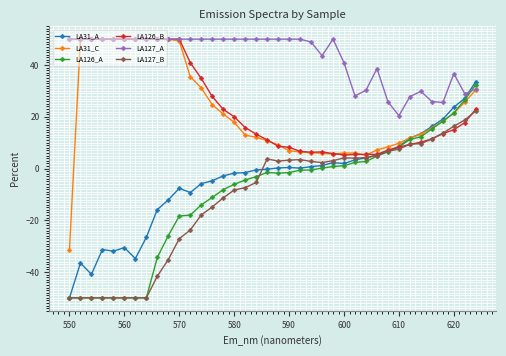

What is the value of the LA127_B point at the 6th from the left?

-50.0